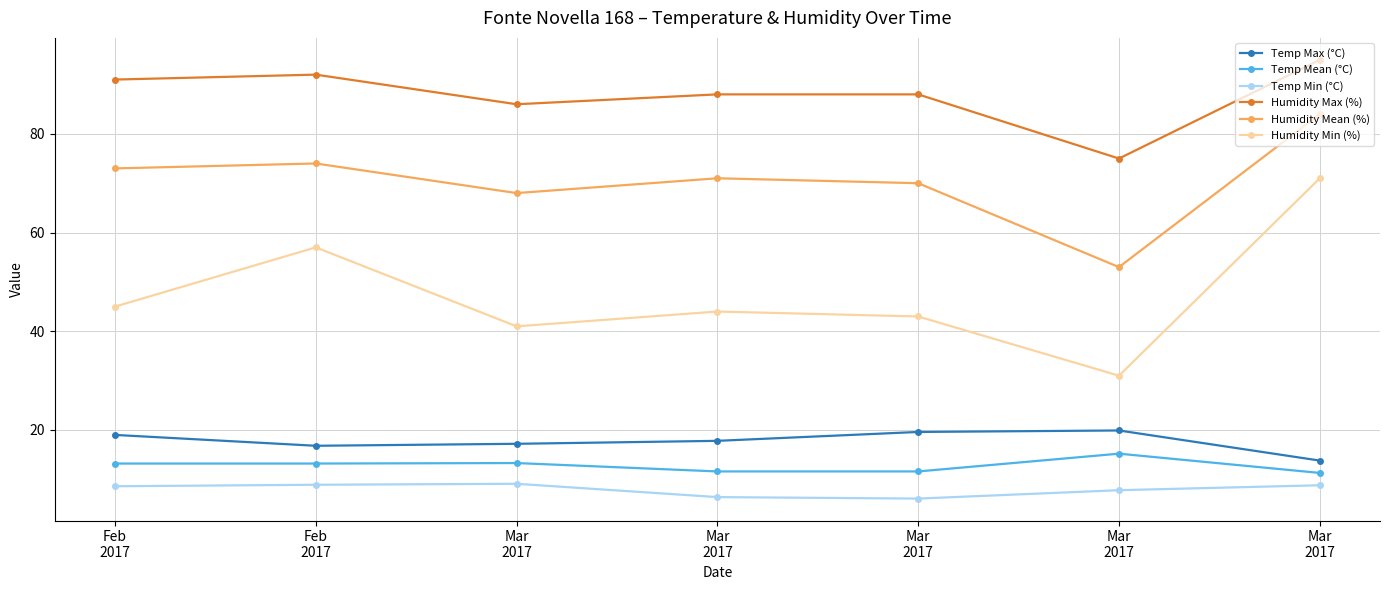

What is the sum of the Humidity Min (%) values at Mar
2017 and Feb
2017?

88.0